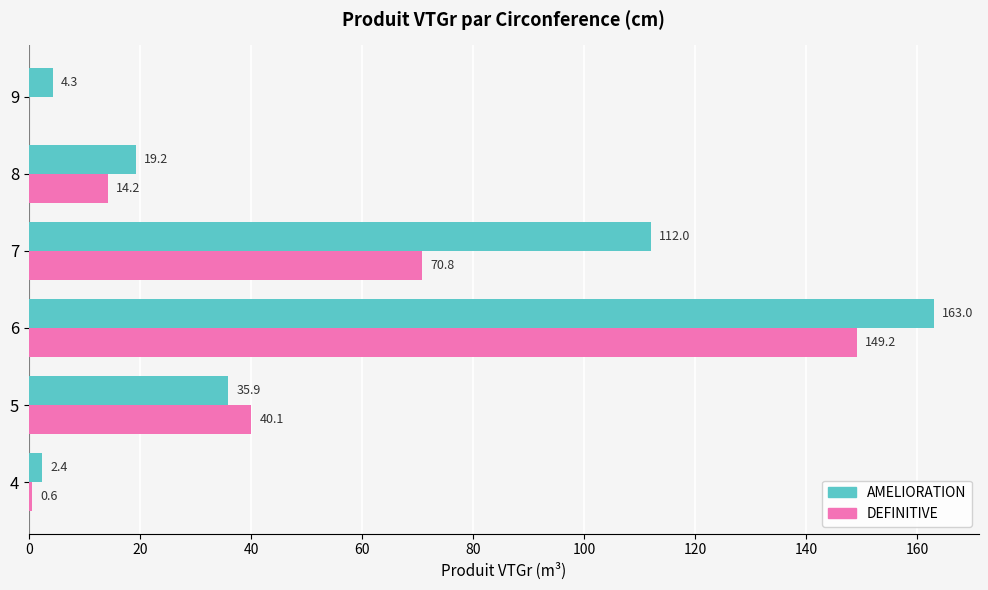

Which label corresponds to the largest value in the chart?

6